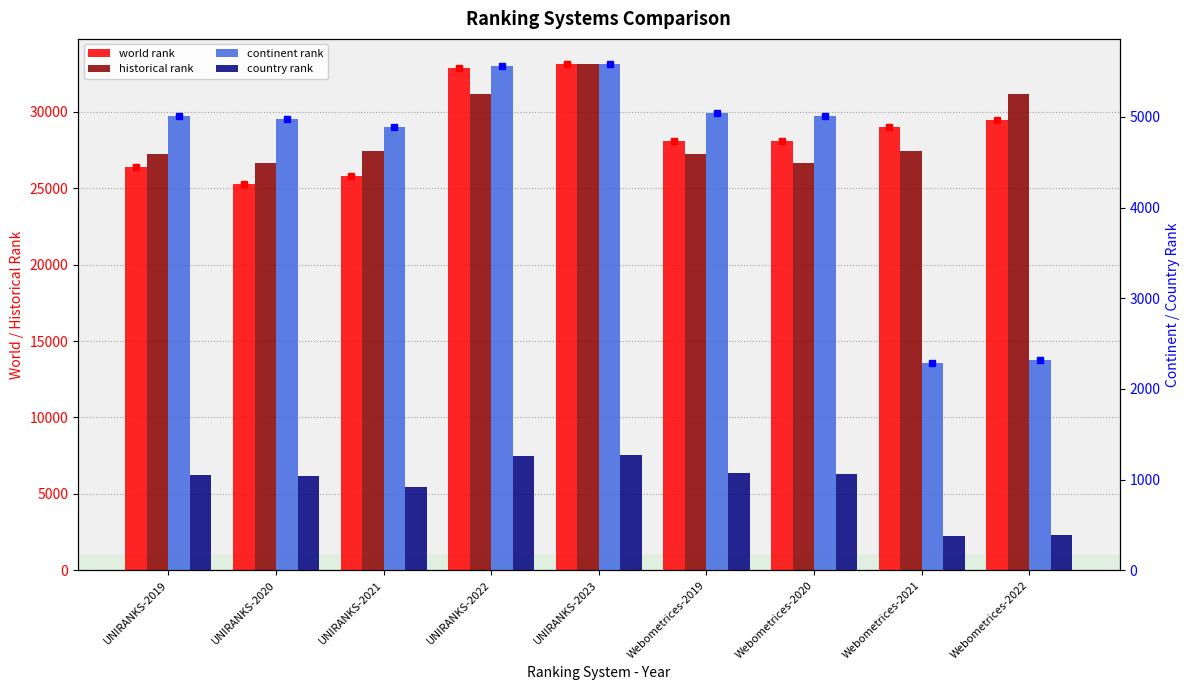

Which series has the largest total across all categories?

world rank